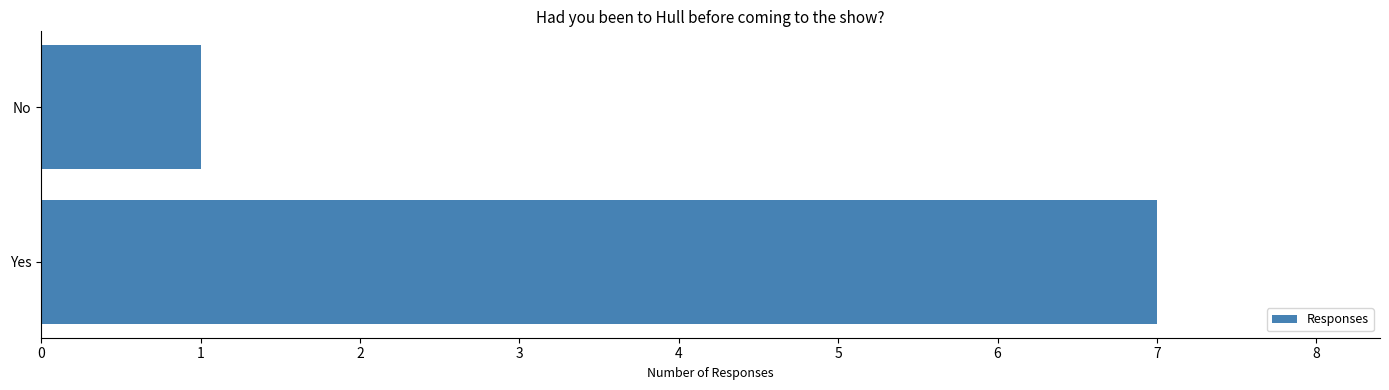

Are the bars horizontal?

Yes